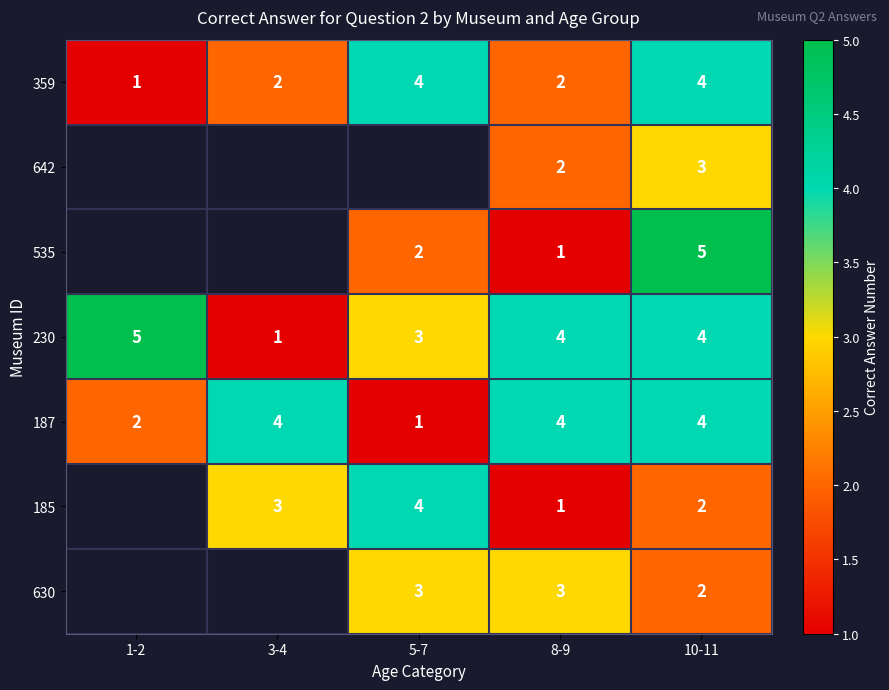

What is the highest value of the 187 series?

4